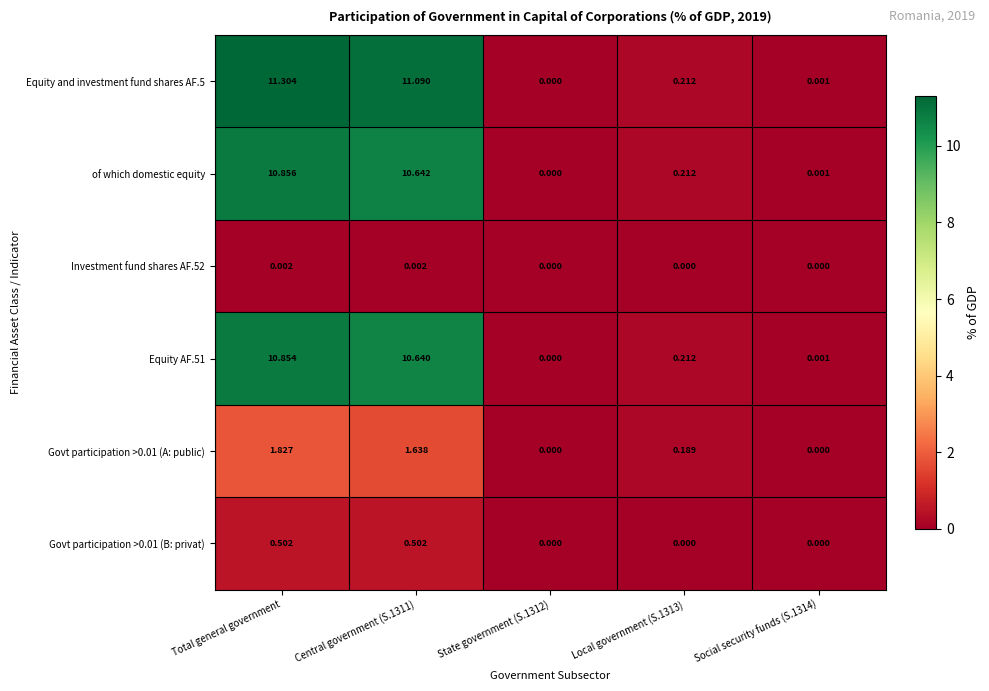

Which series has the largest range (max minus min)?

Equity and investment fund shares AF.5